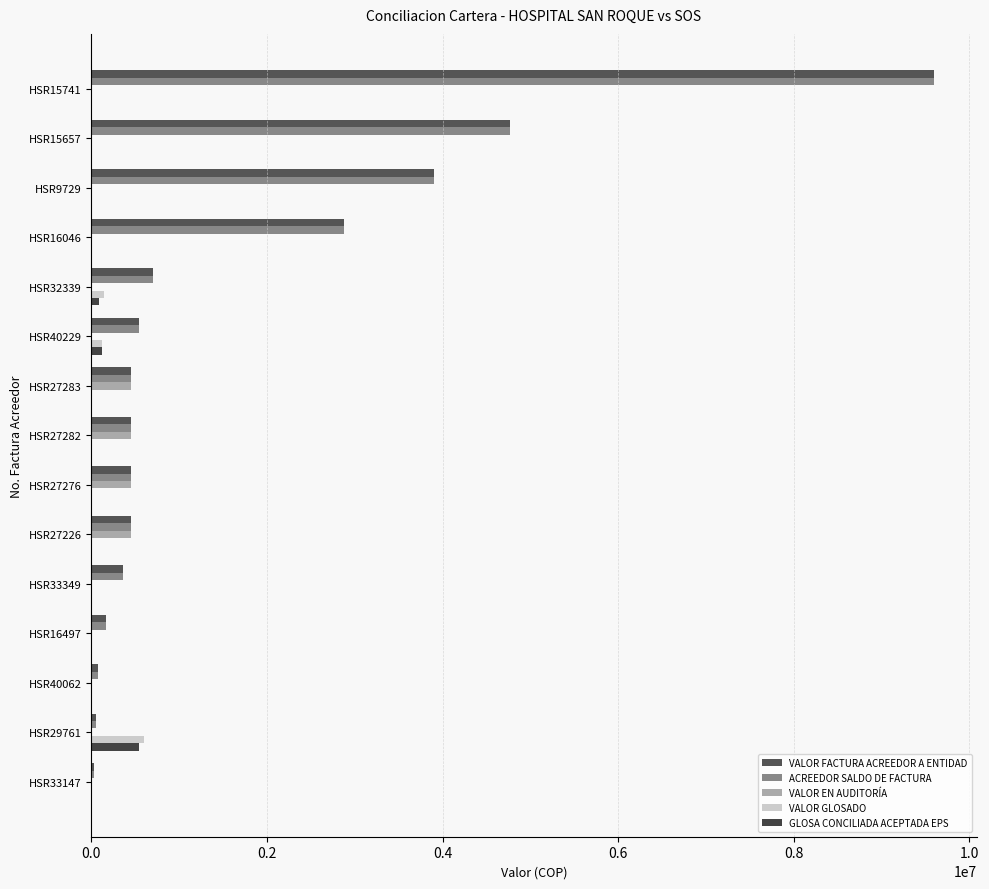

Count the number of categories in the chart.

15